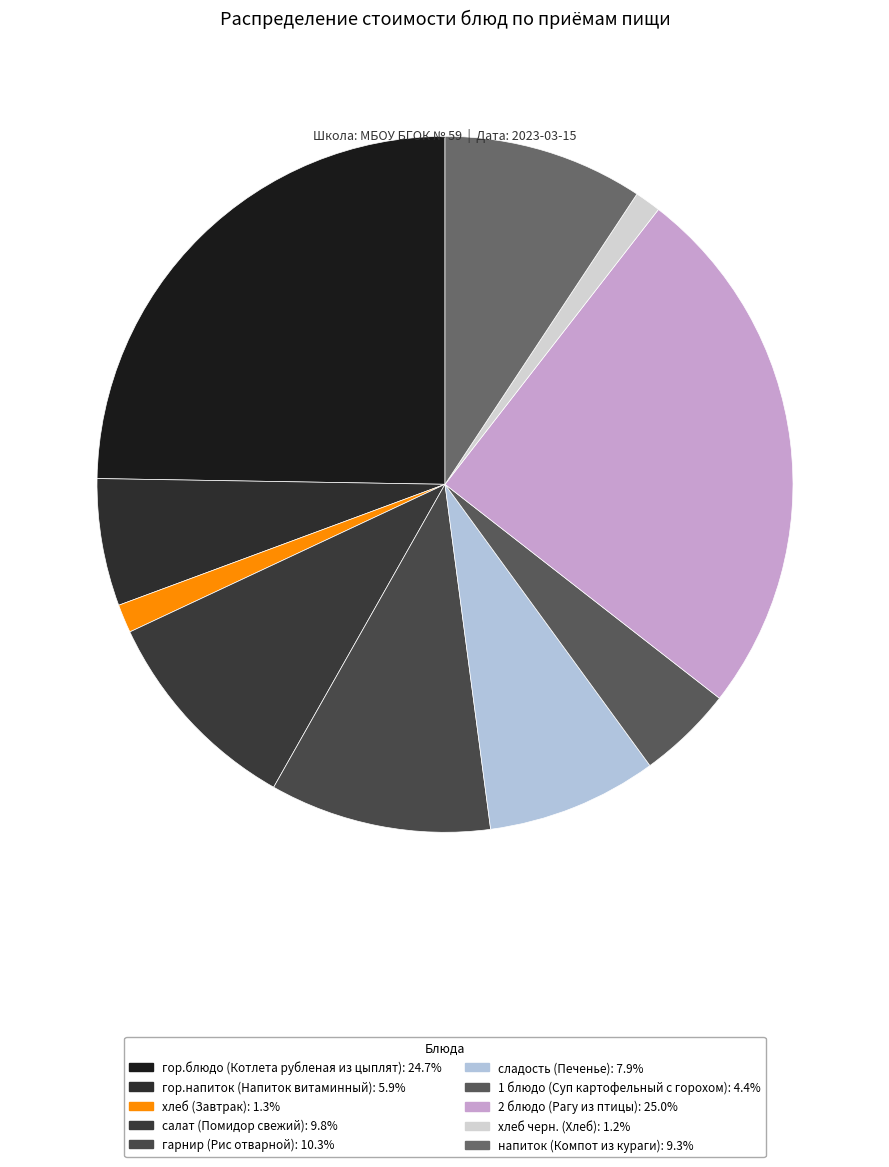

Combined, what portion of the pie is хлеб (Завтрак) and 2 блюдо (Рагу из птицы)?

26.3%